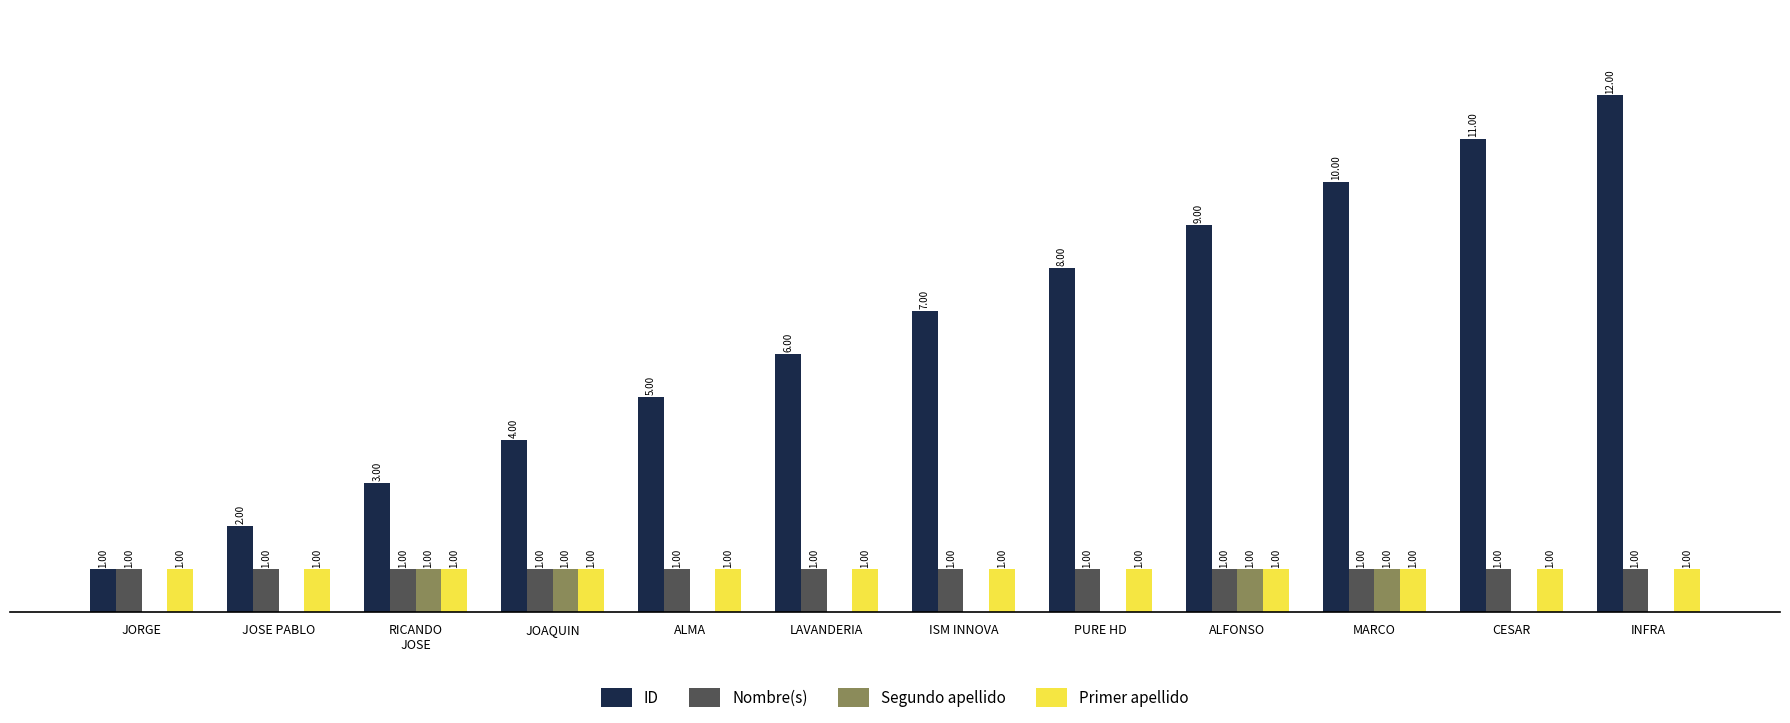

Are the bars horizontal?

No